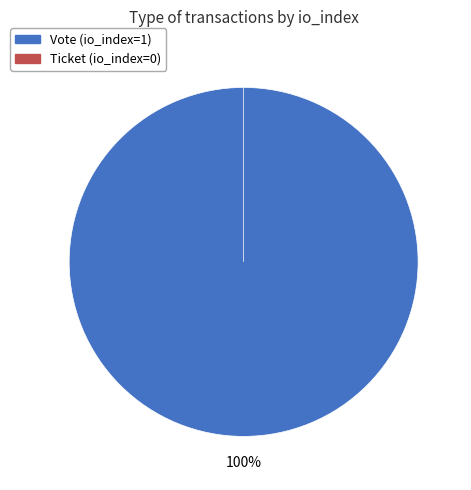

Does Vote (io_index=1) account for over 50% of the chart?

Yes